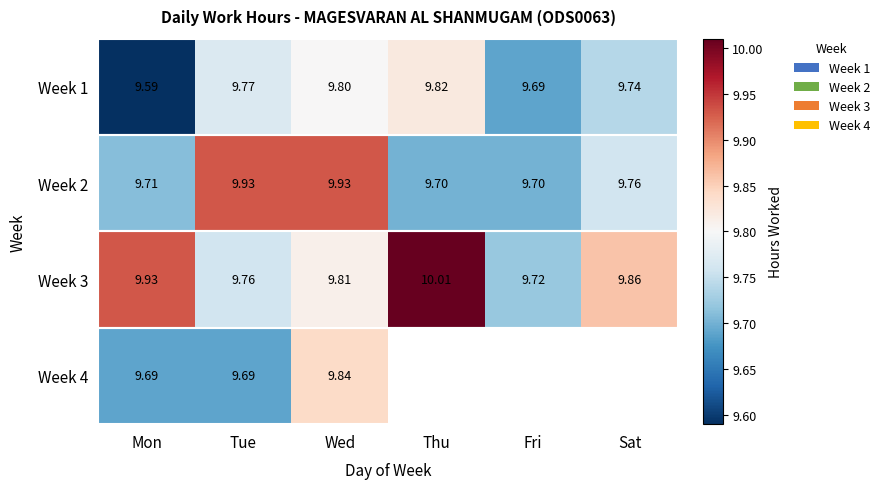

Rank the categories by Week 3 value from lowest to highest.

Fri, Tue, Wed, Sat, Mon, Thu